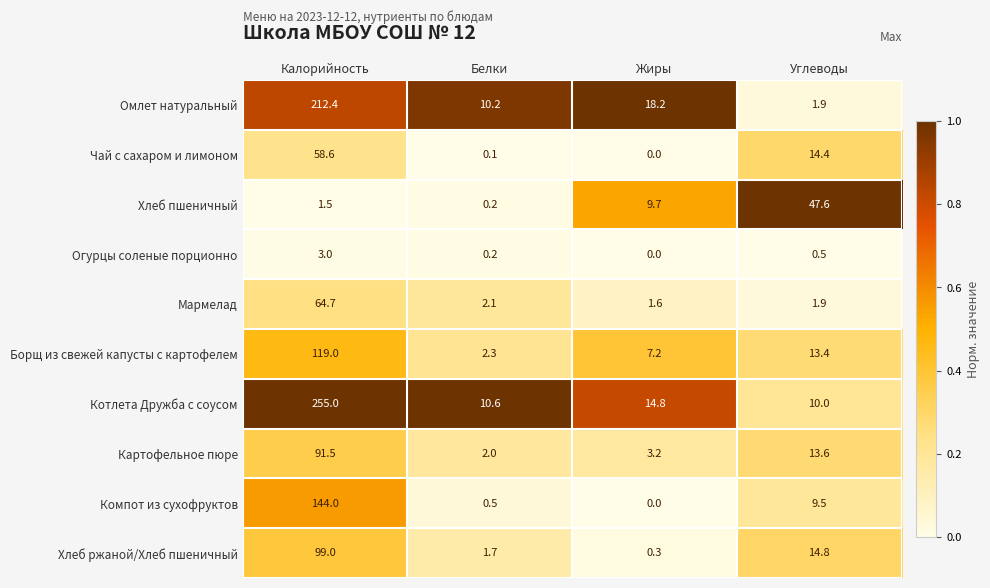

The value of Хлеб пшеничный at Углеводы is 62.2. True or false?

False